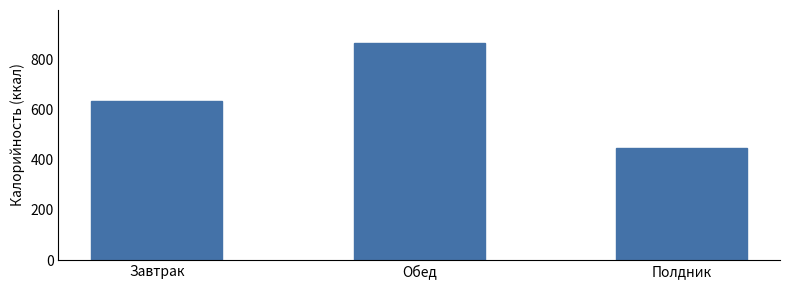

What is the value of the 3rd bar from the left?

445.0